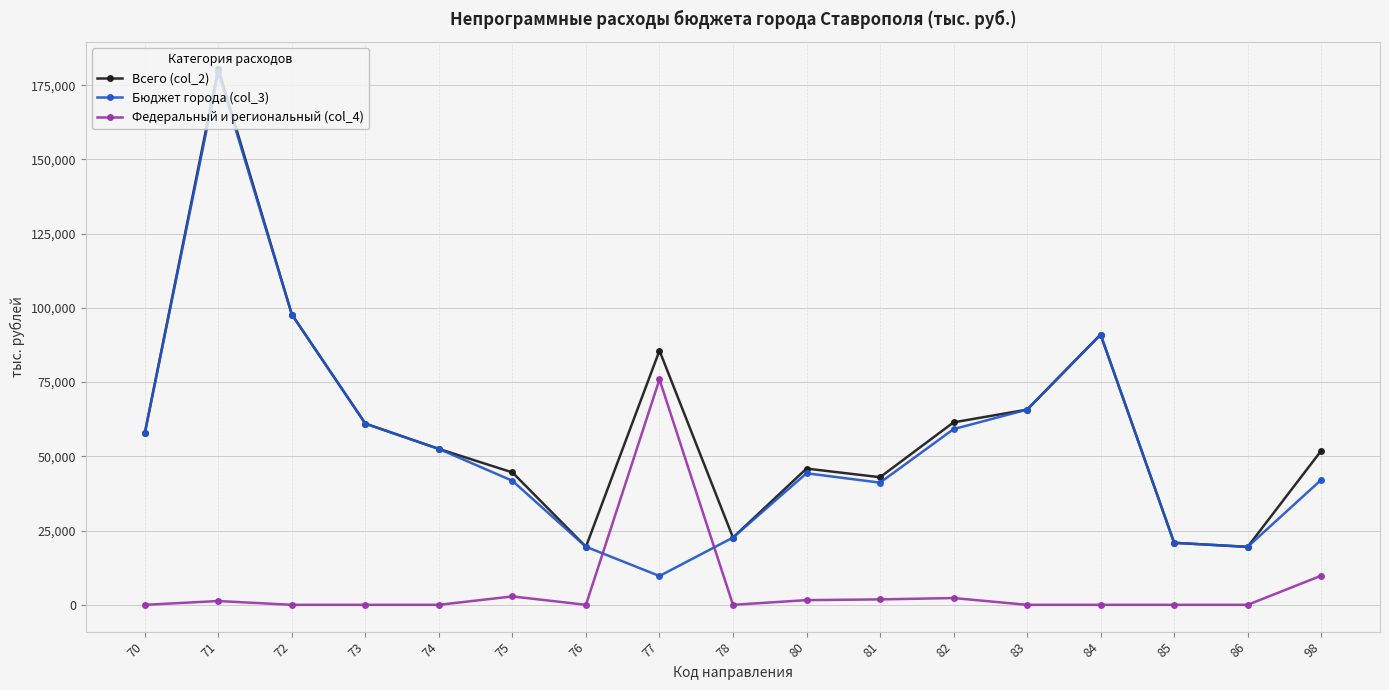

Rank the series at 77 from highest to lowest value.

Всего (col_2), Федеральный и региональный (col_4), Бюджет города (col_3)